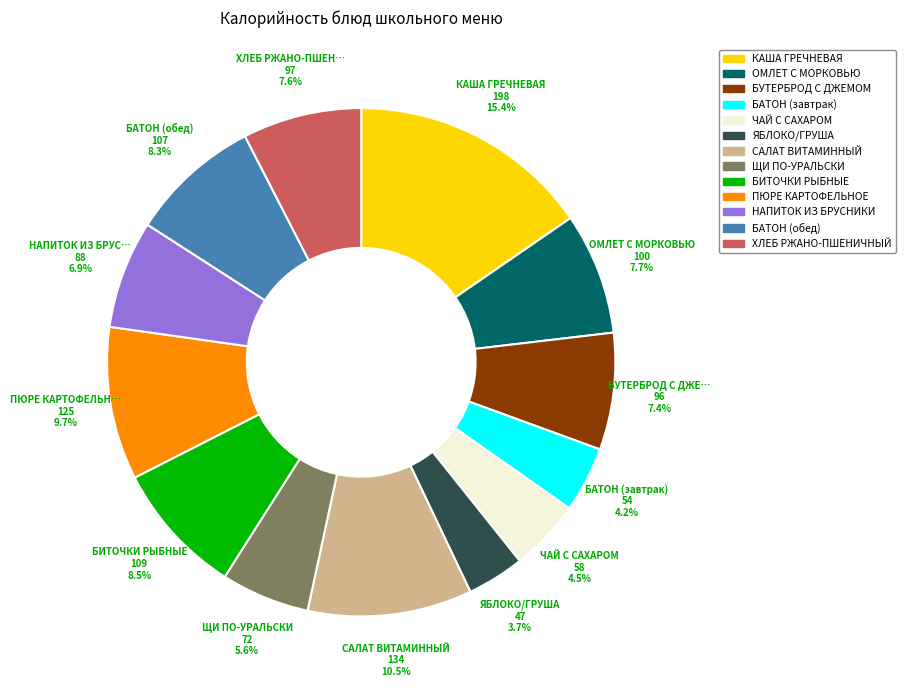

Is there a majority slice in this chart?

No